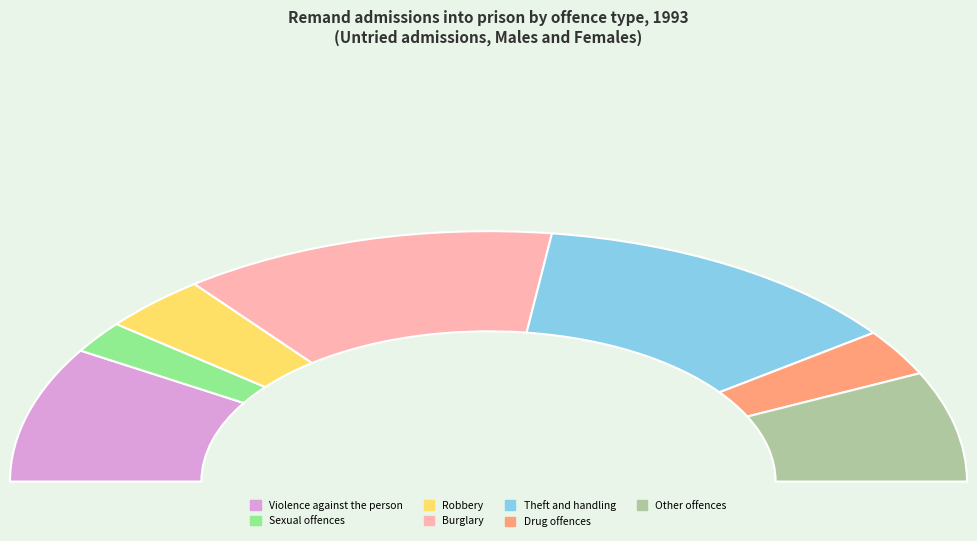

Which has a higher value, Burglary or Theft and handling?

Theft and handling